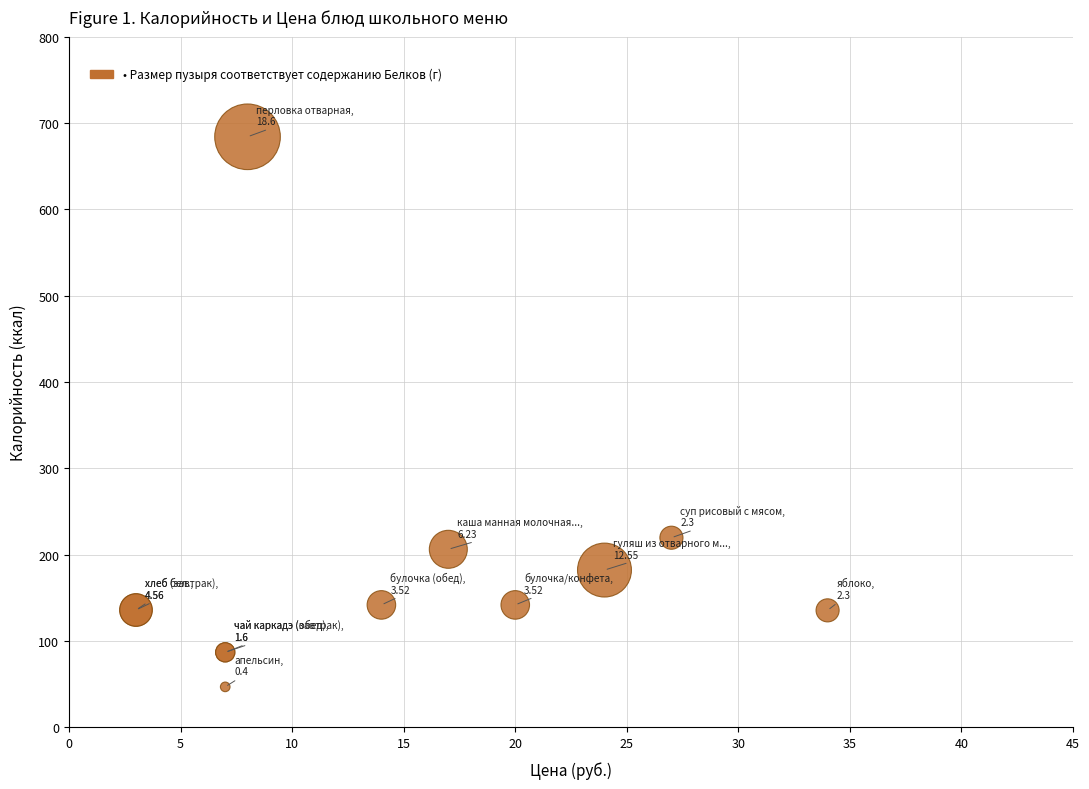

What Y value in the scatter plot is closest to 365?

219.7